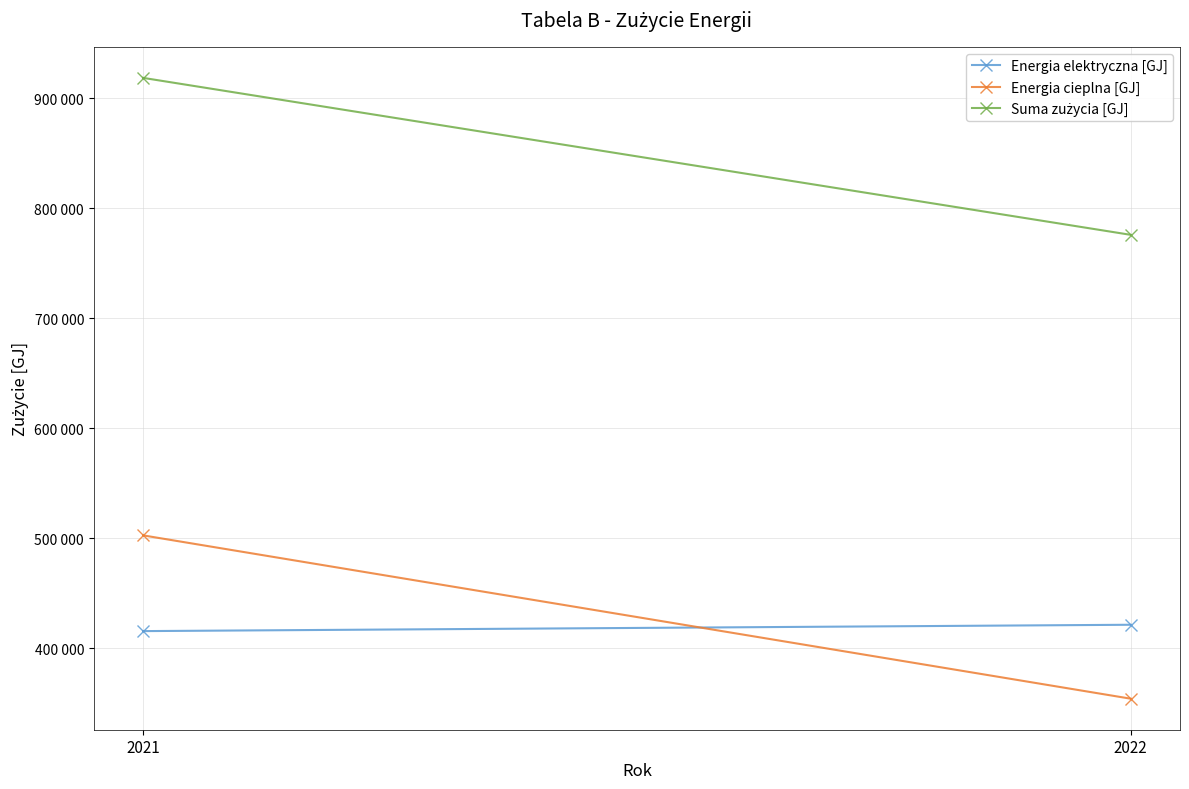

Where is Energia elektryczna [GJ] nearest to the value 418605?

2021